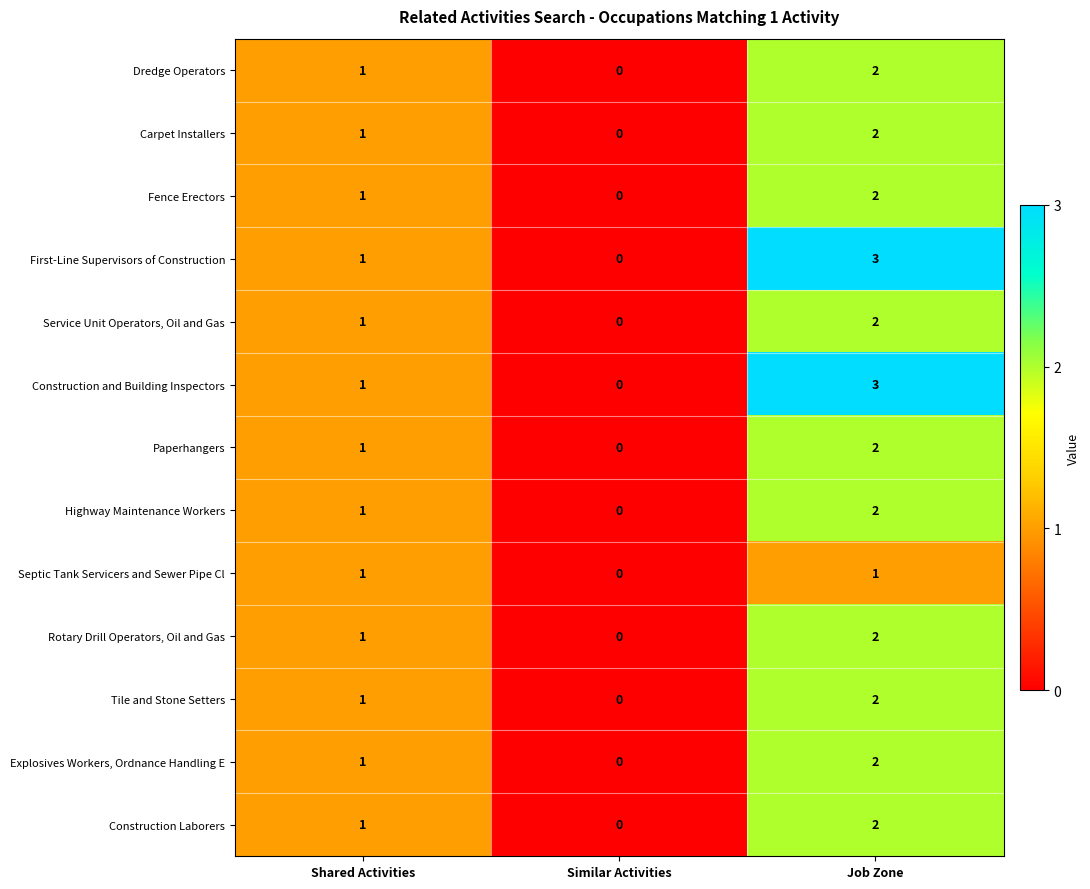

How many values in the Construction Laborers series are below 1?

1